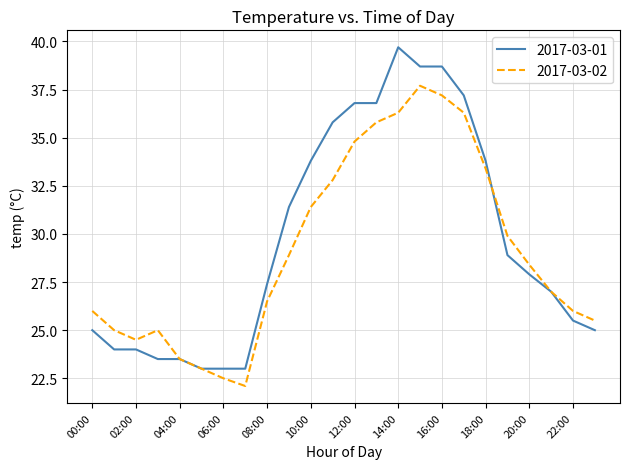

Which series has the largest range (max minus min)?

2017-03-01